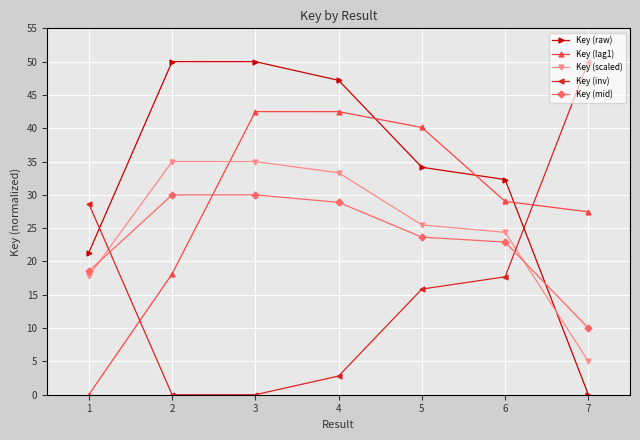

How many lines are shown in the chart?

5